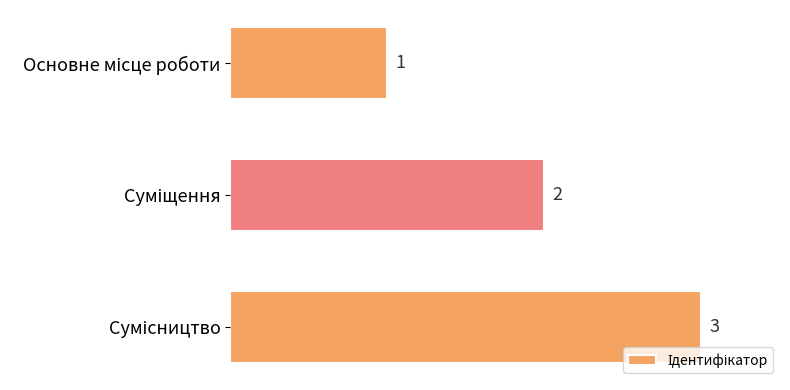

How many values are between 1 and 3?

3